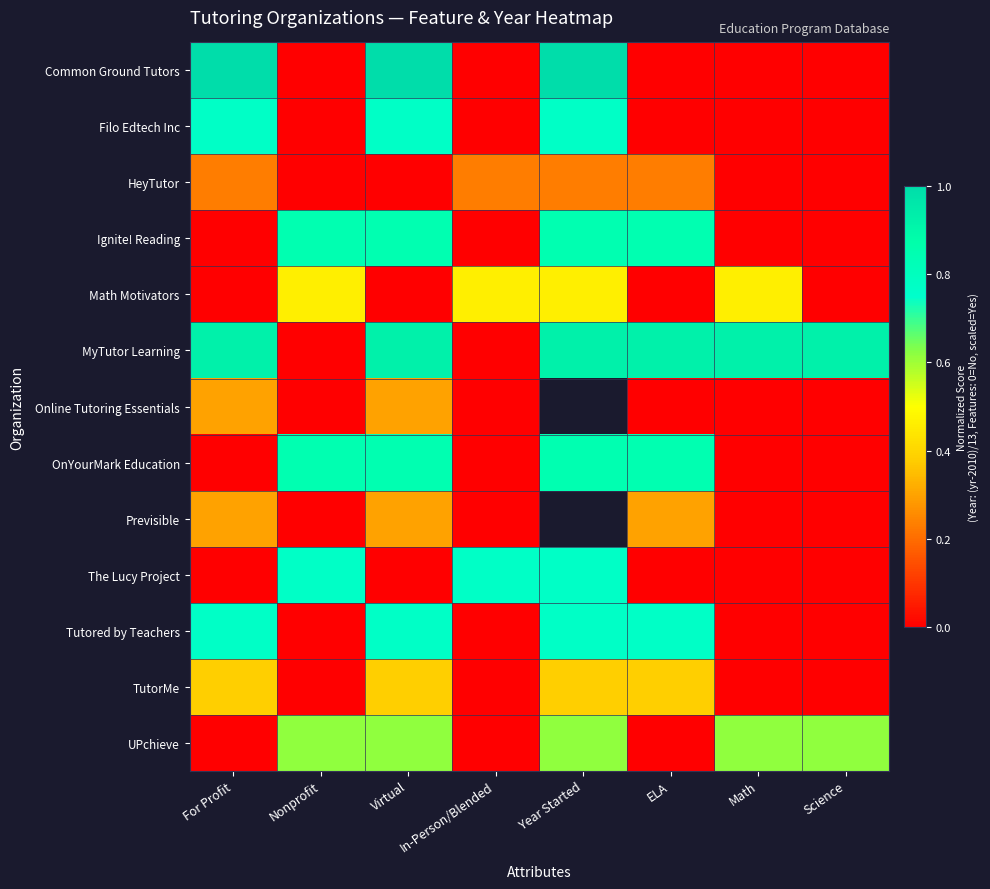

At how many categories does at least one series exceed 0?

8